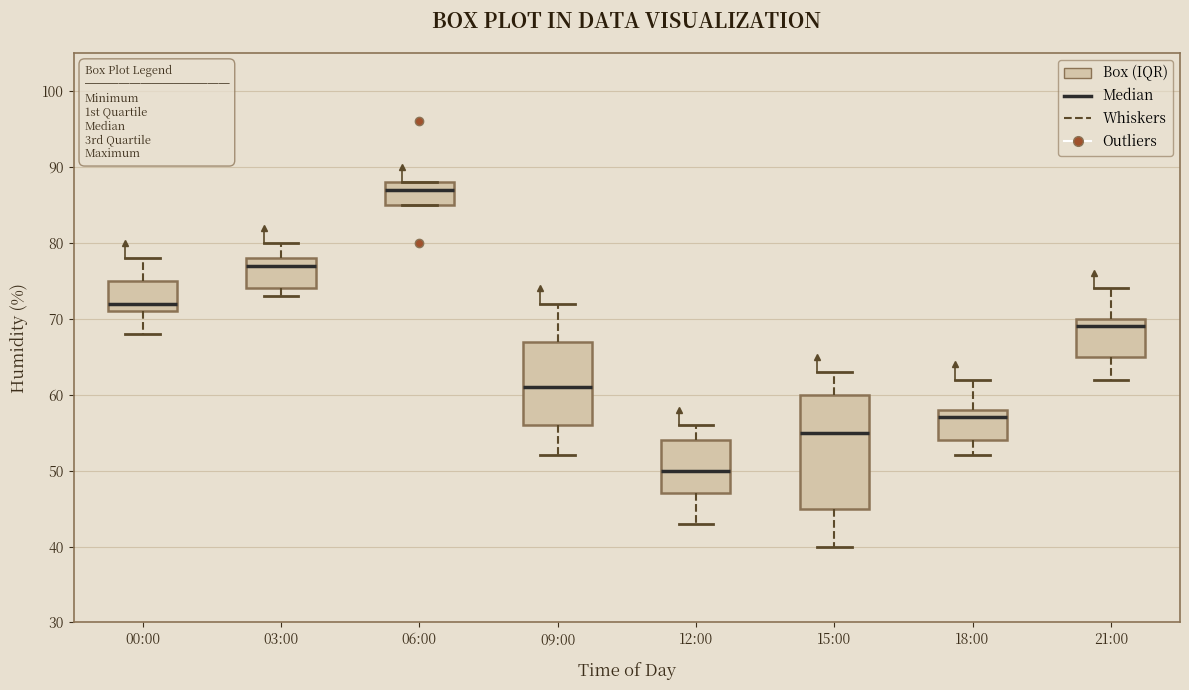

Reading left to right, transcribe this box plot: for each box, give where its median line is, the range the box spans, and where its two whiskers end, as read against the y-axis. The values are not printed on the chart, so give them approximately, as read against the axis.

00:00: median 72, box 71 to 75, whiskers 68 to 78
03:00: median 77, box 74 to 78, whiskers 73 to 80
06:00: median 87, box 85 to 88, whiskers 85 to 88
09:00: median 61, box 56 to 67, whiskers 52 to 72
12:00: median 50, box 47 to 54, whiskers 43 to 56
15:00: median 55, box 45 to 60, whiskers 40 to 63
18:00: median 57, box 54 to 58, whiskers 52 to 62
21:00: median 69, box 65 to 70, whiskers 62 to 74